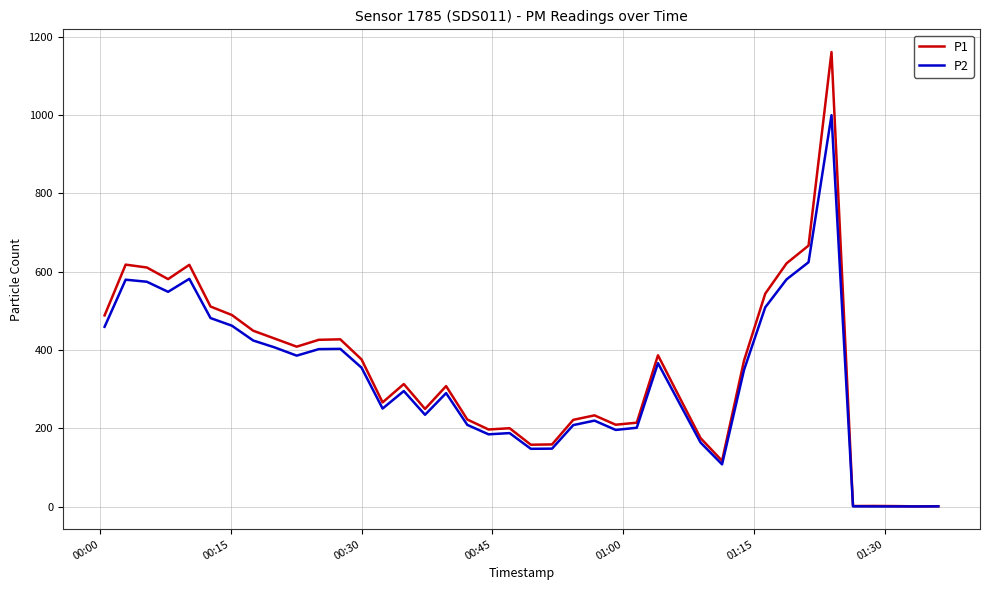

Which series has the largest range (max minus min)?

P1